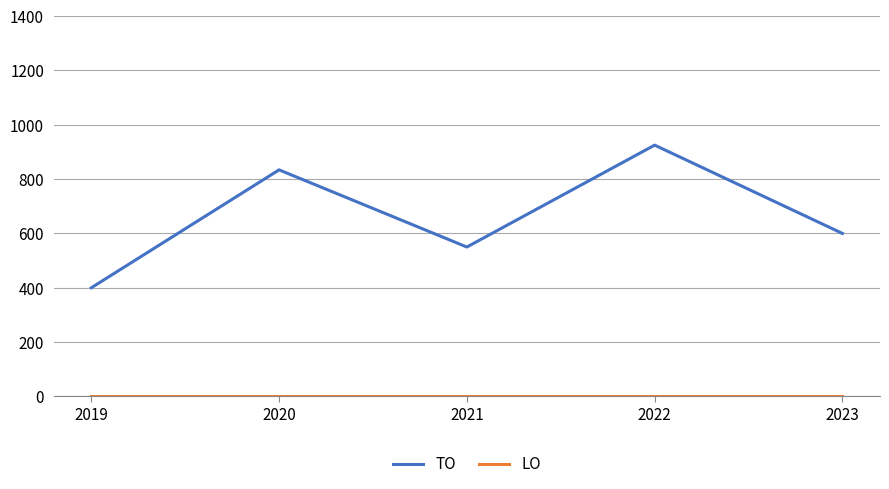

What is the total value across all series at 2019?

400